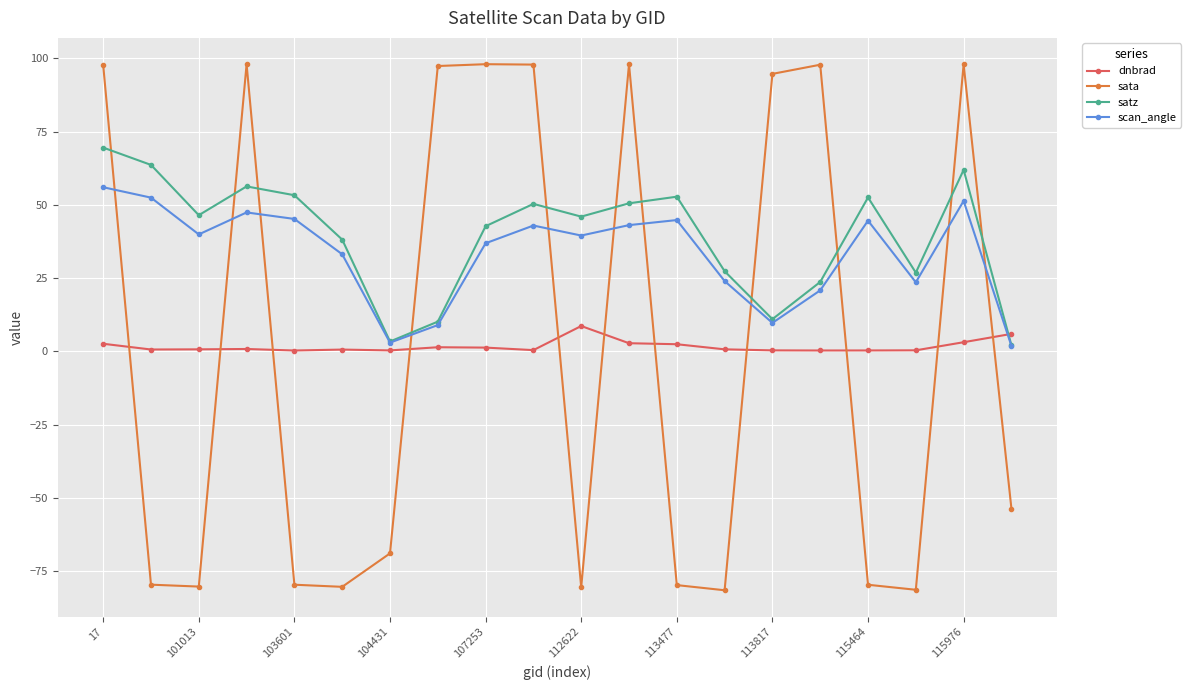

What is the smallest value displayed?

-81.5